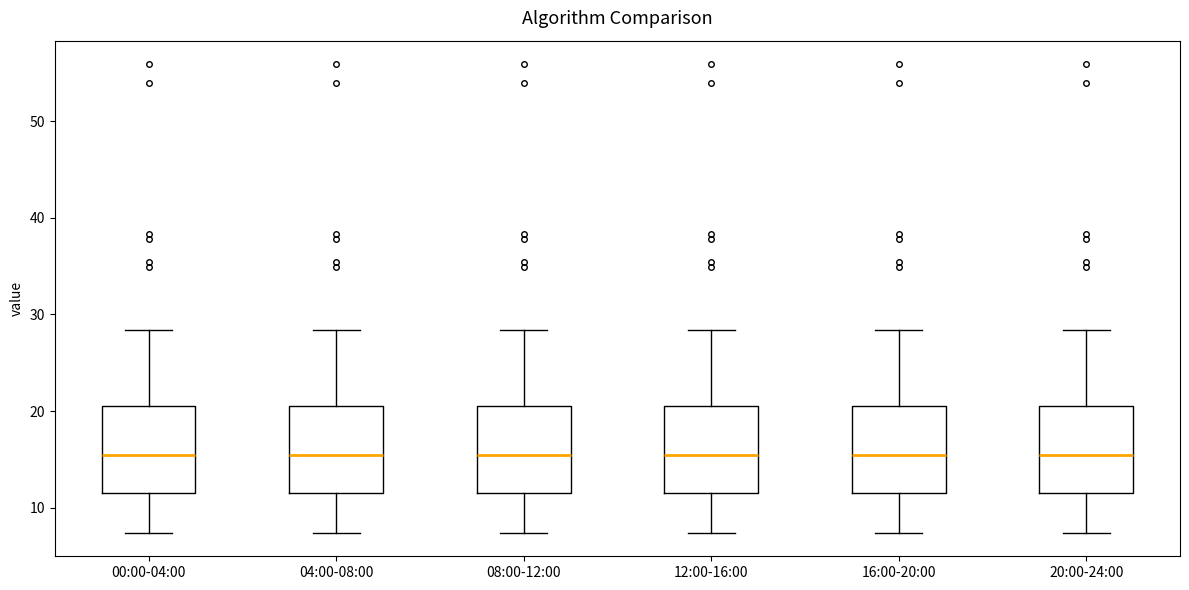

Reading left to right, transcribe this box plot: for each box, give where its median line is, the range the box spans, and where its two whiskers end, as read against the y-axis. The values are not printed on the chart, so give them approximately, as read against the axis.

00:00-04:00: median 15, box 12 to 20, whiskers 7 to 28
04:00-08:00: median 15, box 12 to 20, whiskers 7 to 28
08:00-12:00: median 15, box 12 to 20, whiskers 7 to 28
12:00-16:00: median 15, box 12 to 20, whiskers 7 to 28
16:00-20:00: median 15, box 12 to 20, whiskers 7 to 28
20:00-24:00: median 15, box 12 to 20, whiskers 7 to 28